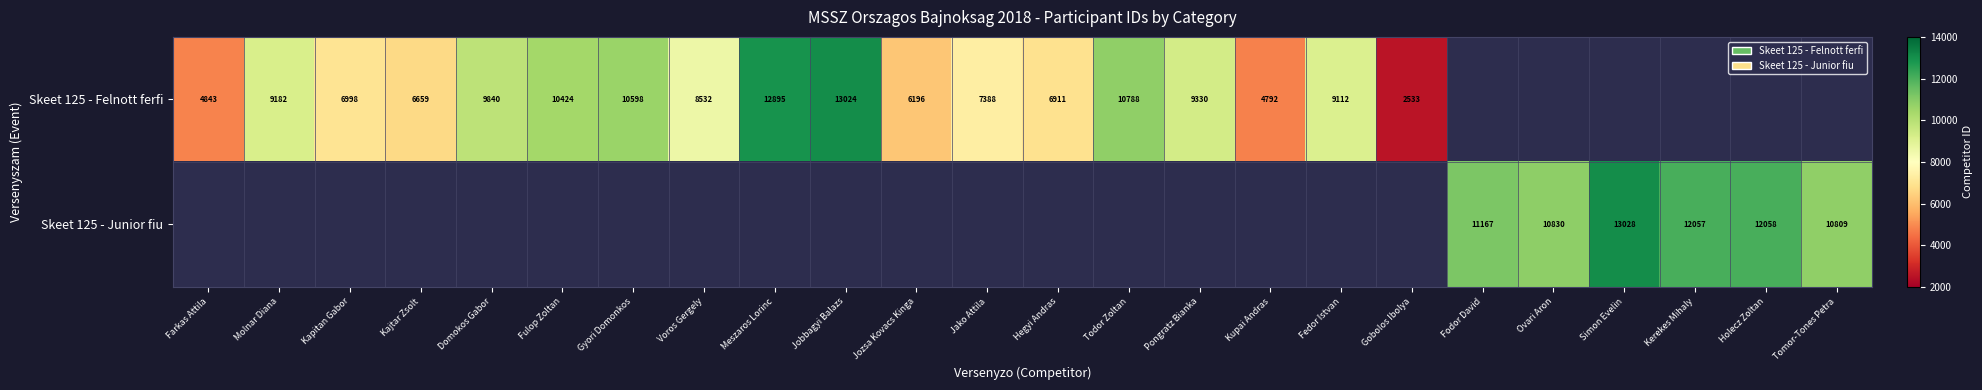

Is the value of Skeet 125 - Felnott ferfi at Jozsa Kovacs Kinga greater than the value of Skeet 125 - Junior fiu at Holecz Zoltan?

No